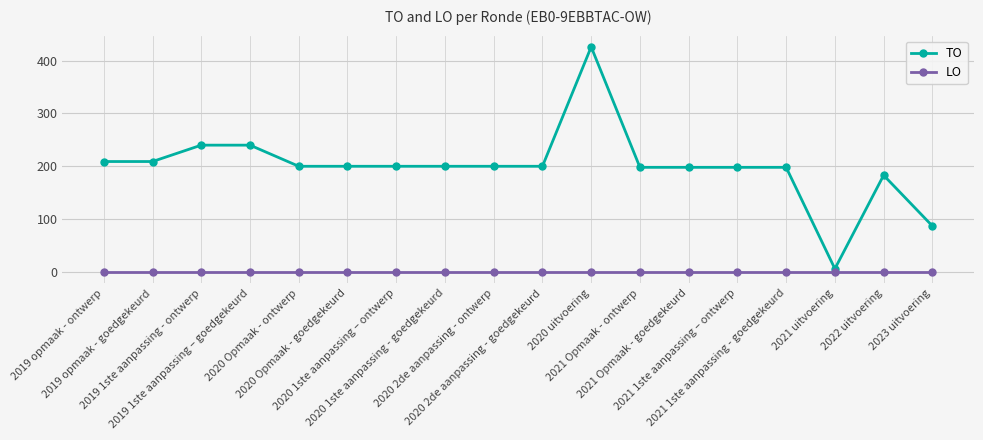

Rank the series by their average value, from highest to lowest.

TO, LO